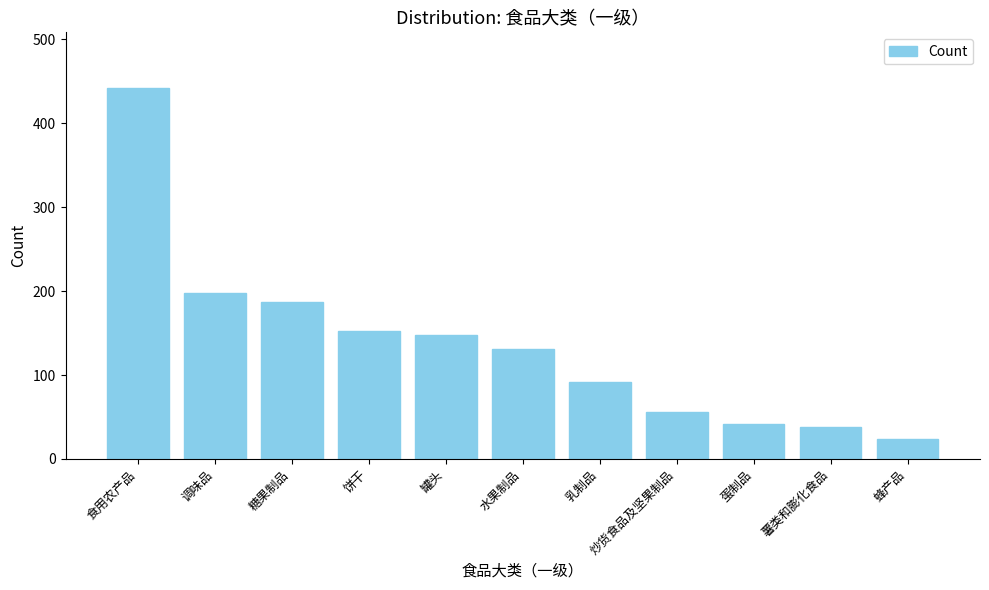

Reading right to left, extract all data points from this chart.

24	38	42	56	92	131	148	152	187	198	442